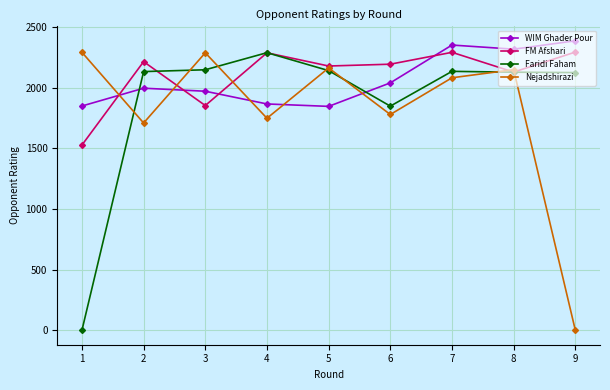

At which category does Nejadshirazi reach its first local peak?

3